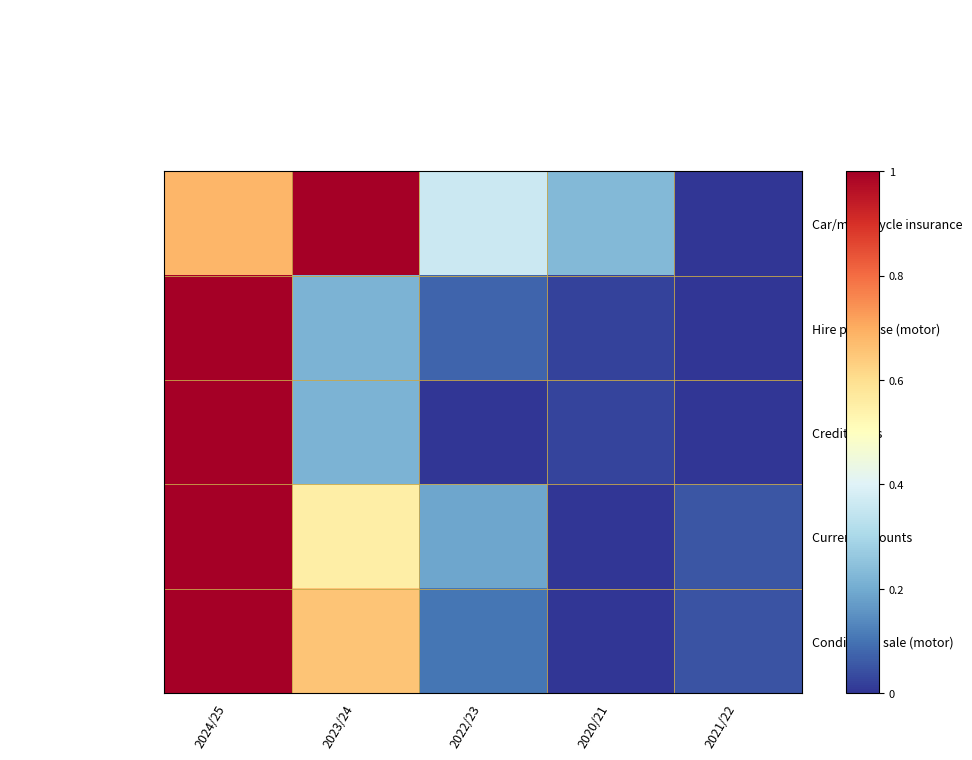

Reading left to right, transcribe all the data shown in this chart.

Car/motorcycle insurance: 2024/25=0.7	2023/24=1.0	2022/23=0.4	2020/21=0.2	2021/22=0.0
Hire purchase (motor): 2024/25=1.0	2023/24=0.2	2022/23=0.1	2020/21=0.0	2021/22=0.0
Credit cards: 2024/25=1.0	2023/24=0.2	2022/23=0.0	2020/21=0.0	2021/22=0.0
Current accounts: 2024/25=1.0	2023/24=0.6	2022/23=0.2	2020/21=0.0	2021/22=0.1
Conditional sale (motor): 2024/25=1.0	2023/24=0.7	2022/23=0.1	2020/21=0.0	2021/22=0.0